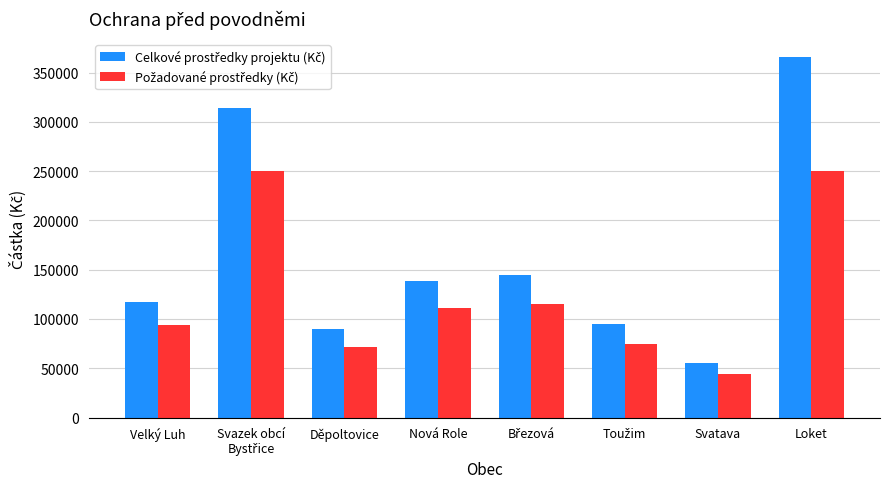

What is the minimum value shown in the chart?

44044